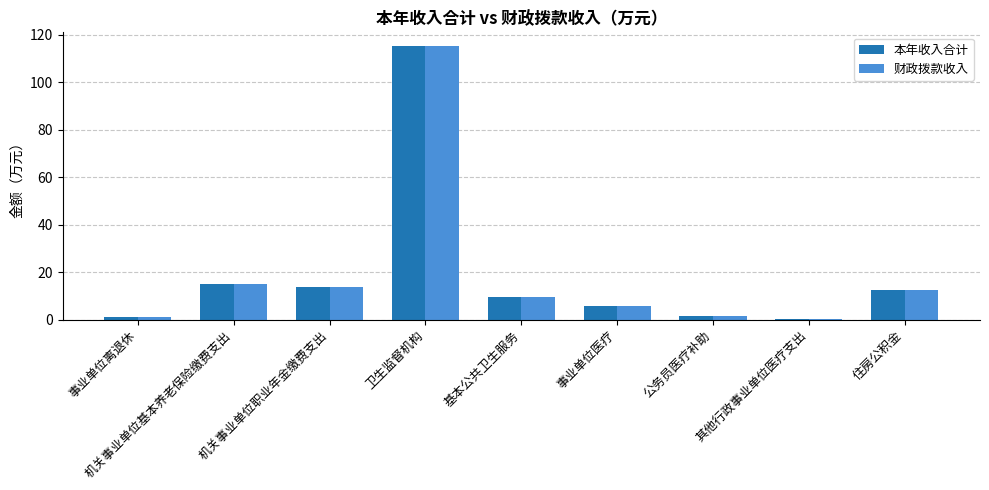

Is it true that 财政拨款收入 equals 12.4 at 住房公积金?

True